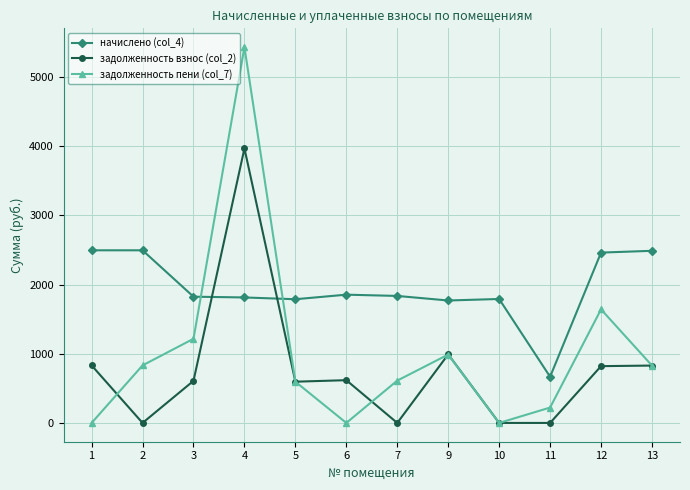

How many data points does each series have?

12